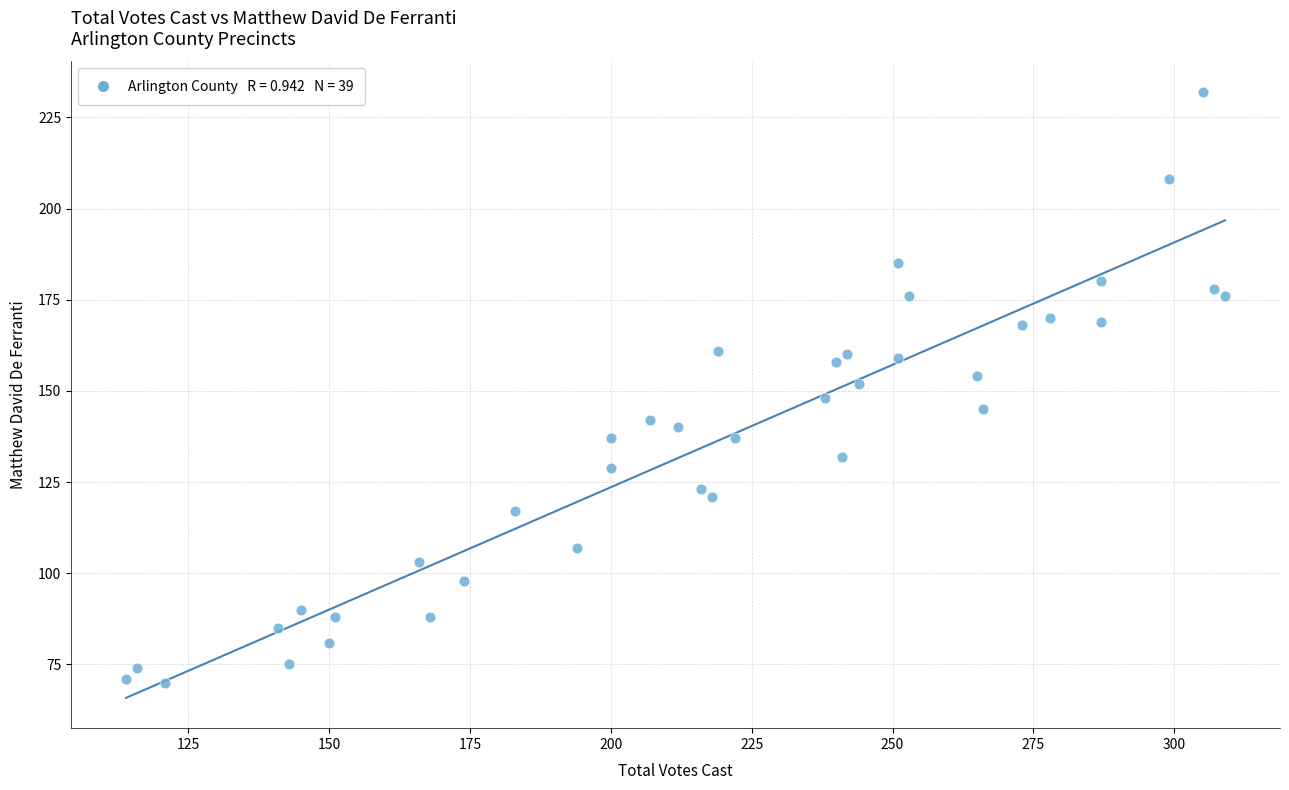

What is the range of Y values (max minus min)?

162